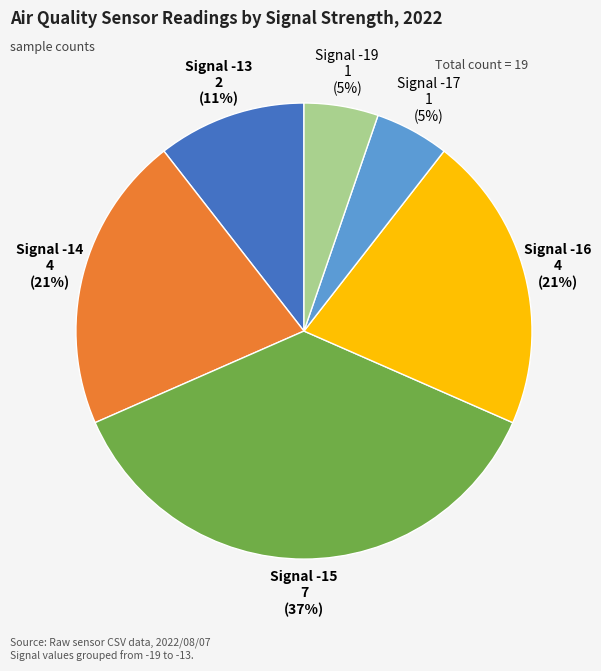

Count the number of slices in the pie.

6